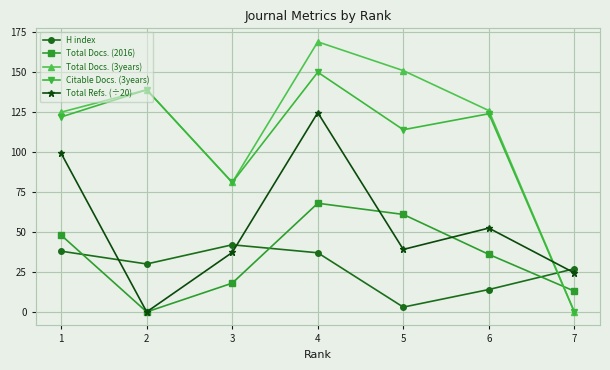

How many times do Citable Docs. (3years) and Total Refs. (÷20) cross each other?

1